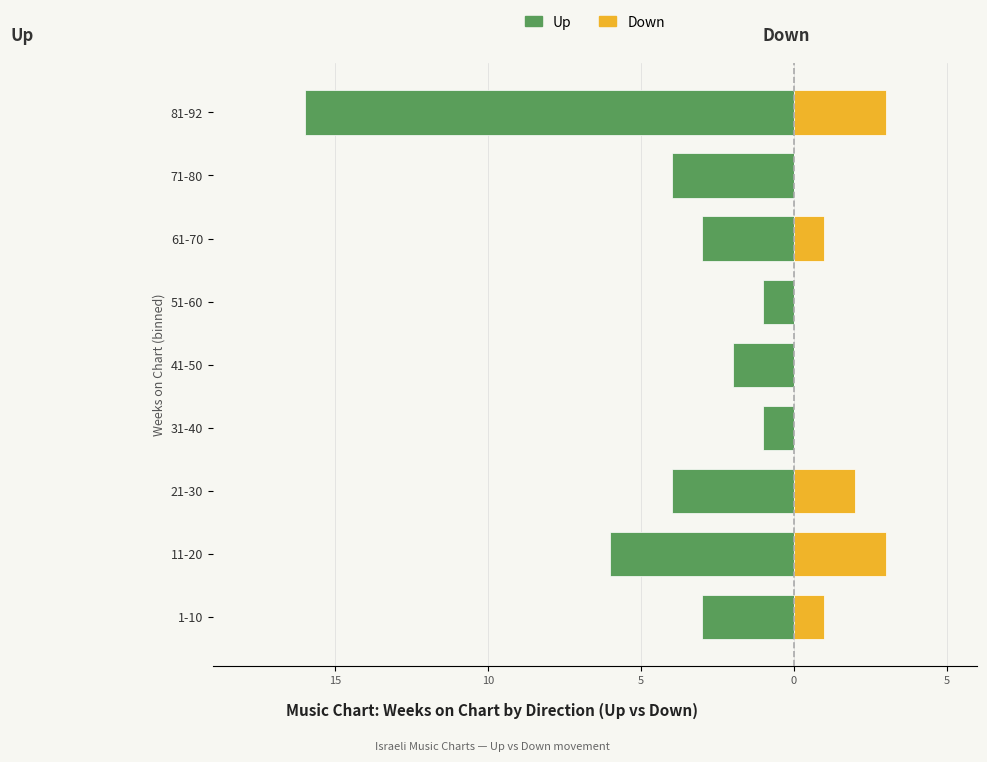

Between 81-92 and 61-70, which is larger?

61-70